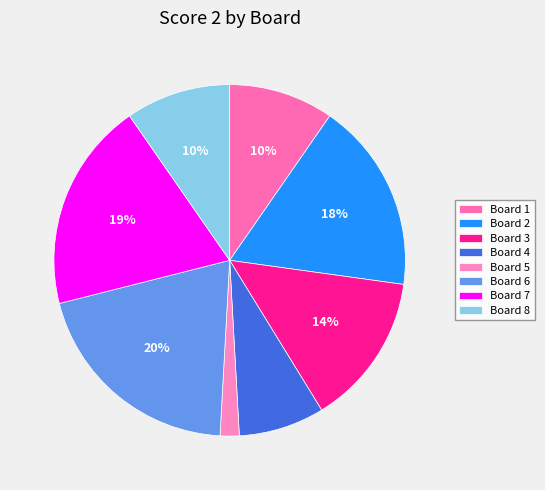

Is there any slice that represents more than half of the pie?

No